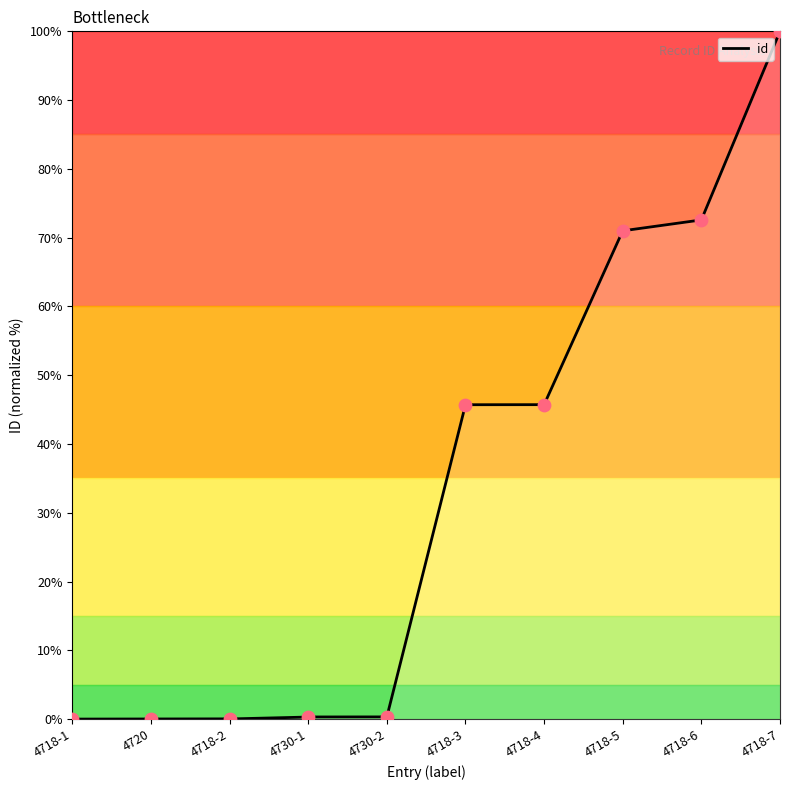

Which has a higher value, 4718-7 or 4720?

4718-7